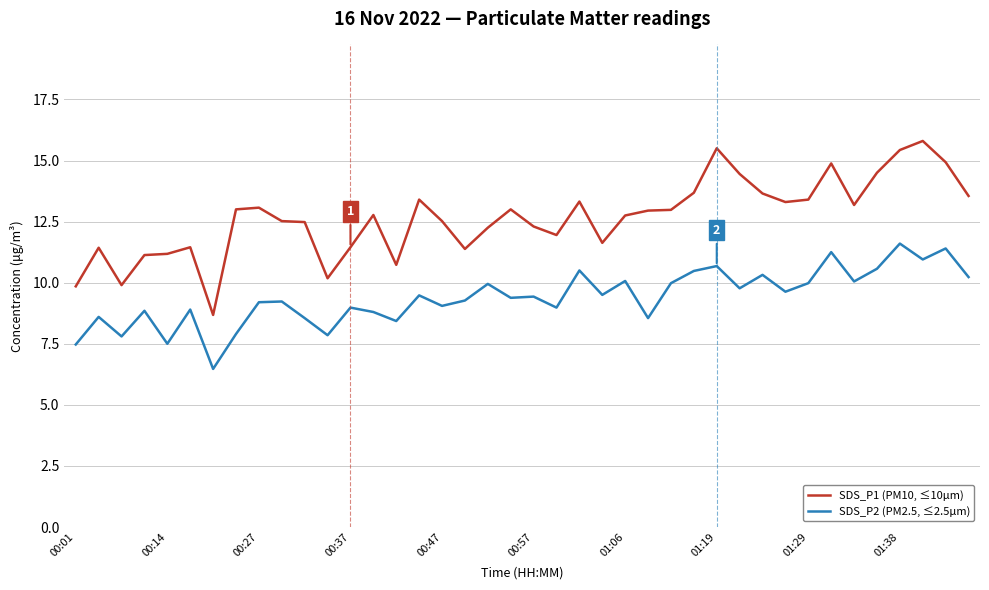

Rank the series by their average value, from highest to lowest.

SDS_P1 (PM10, ≤10µm), SDS_P2 (PM2.5, ≤2.5µm)